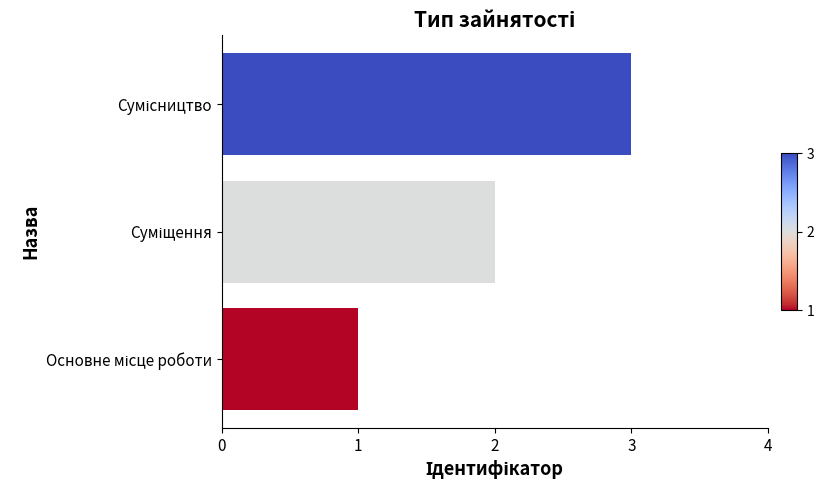

What is the sum of all values?

6